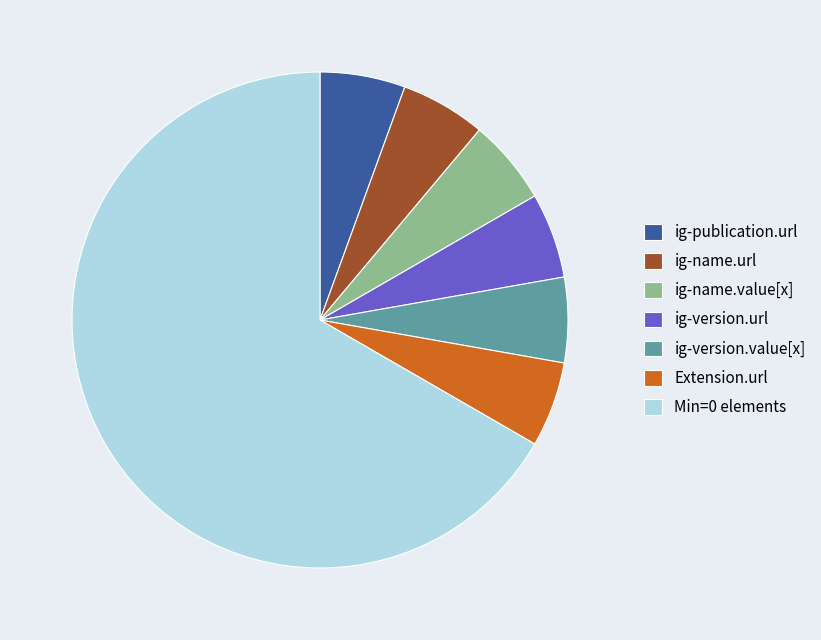

Count the number of slices in the pie.

7